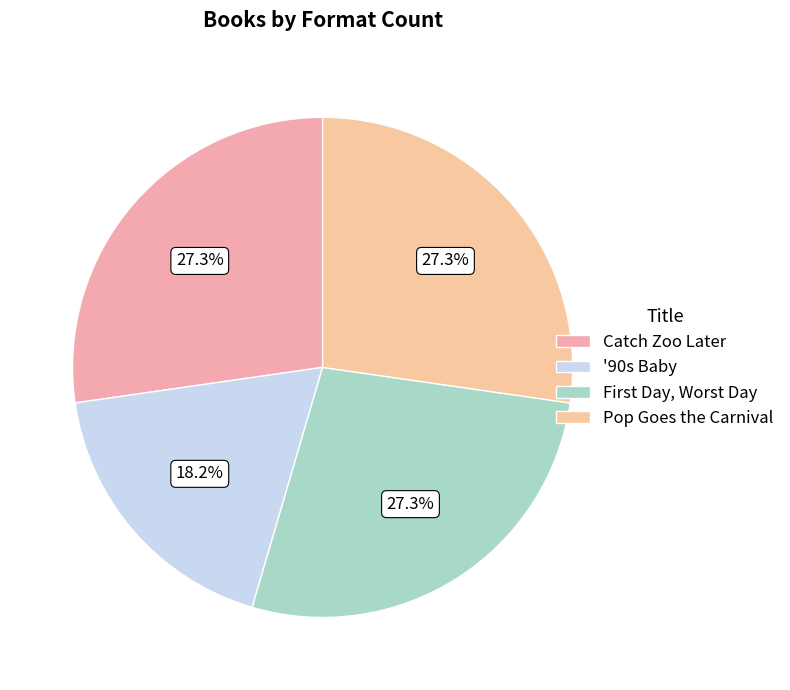

How many segments does this pie chart have?

4